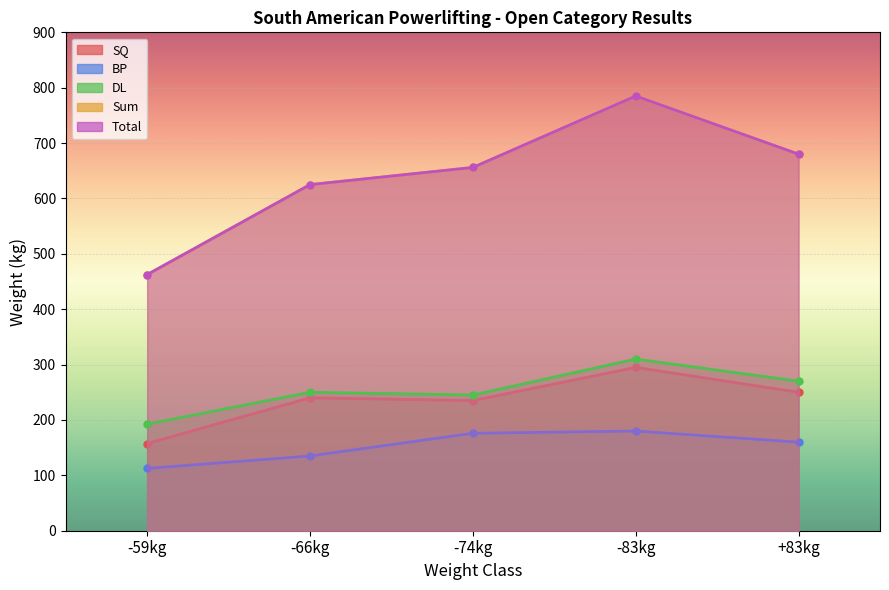

What is the total value across all series at +83kg?

2040.0